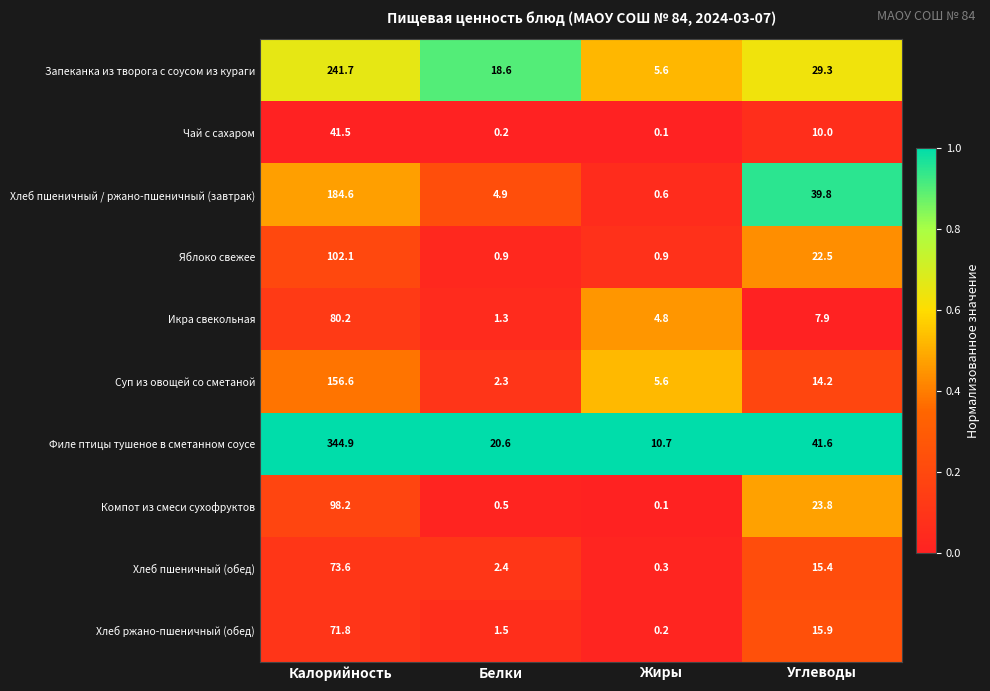

Which series has the widest spread of values?

Филе птицы тушеное в сметанном соусе